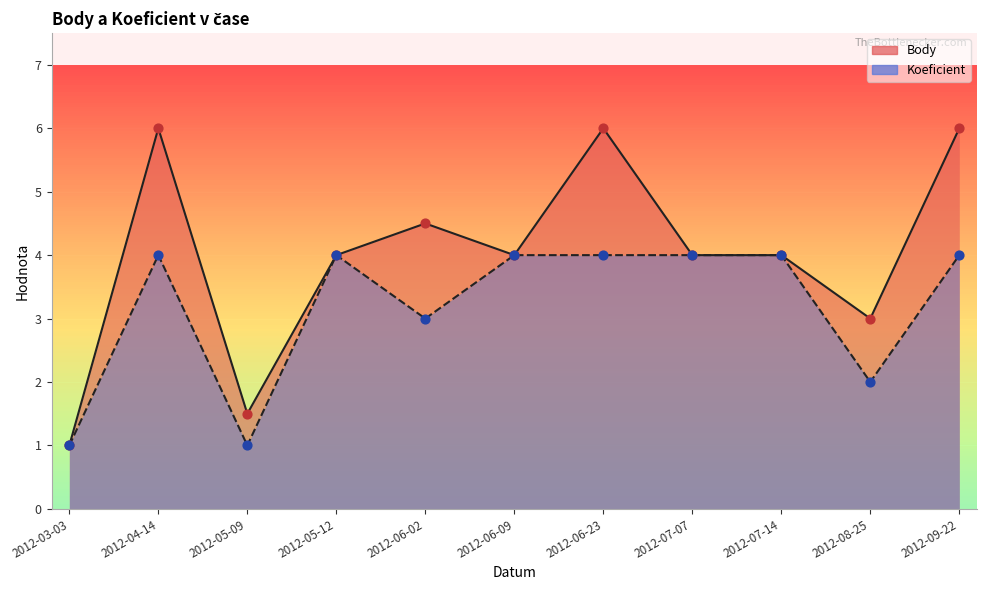

At how many categories does at least one series exceed 5?

3